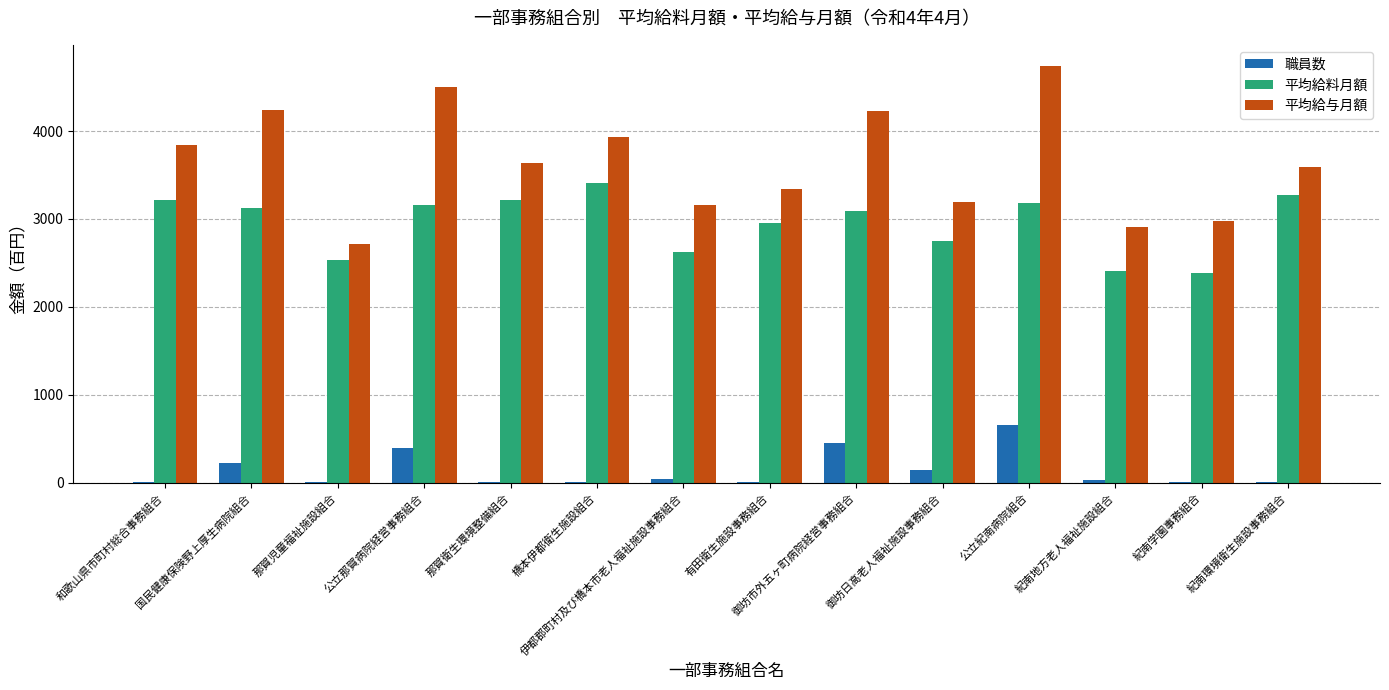

Are the bars grouped side by side (vs. stacked)?

Yes